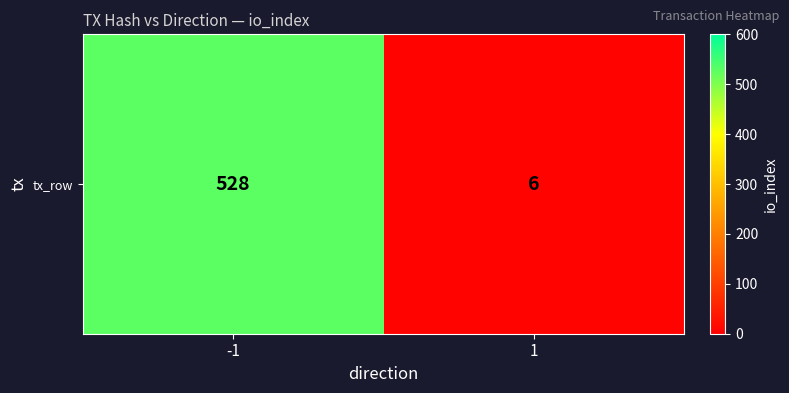

What is the maximum value shown in the chart?

528